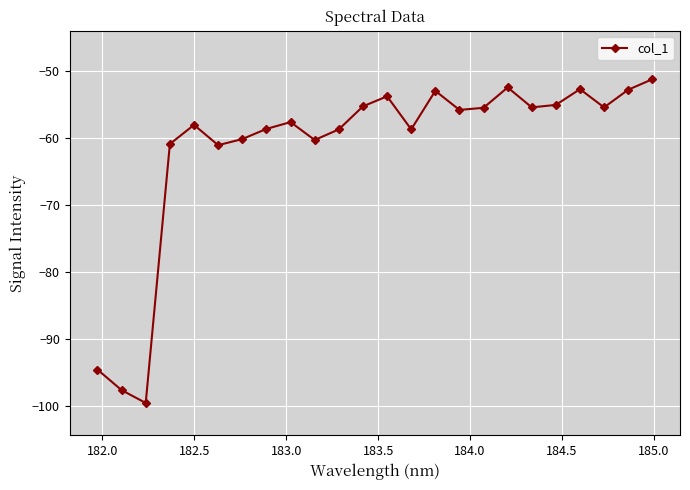

What is the difference between the maximum and minimum values?

48.3